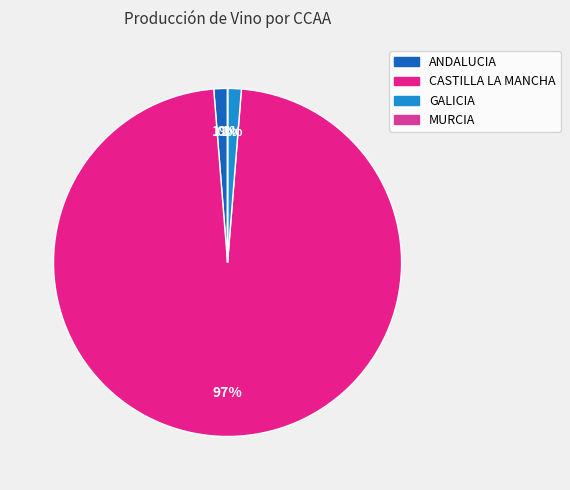

To the nearest percent, what is the difference between the largest and smallest slice percentages?

97%